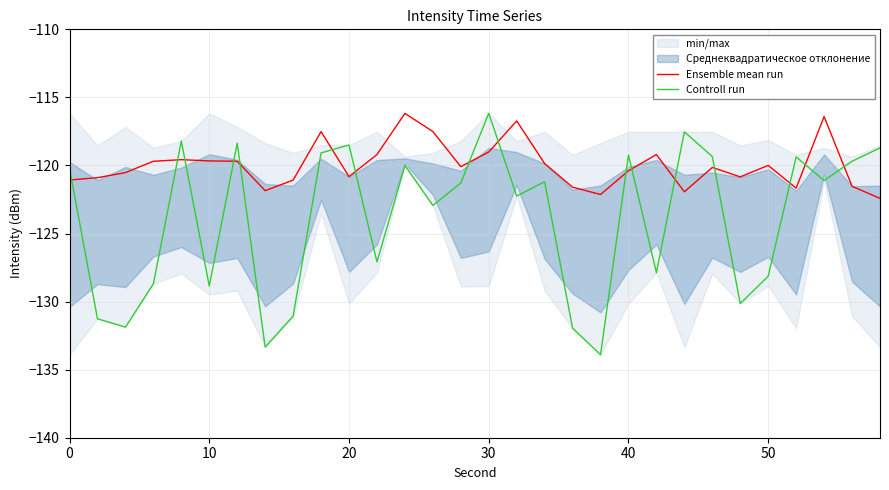

True or false: Ensemble mean run and Controll run intersect in this chart.

True